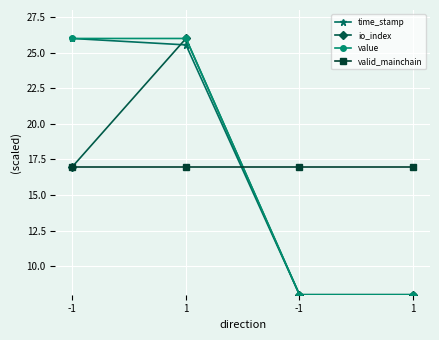

Is the value of io_index at -1 greater than the value of time_stamp at -1?

No